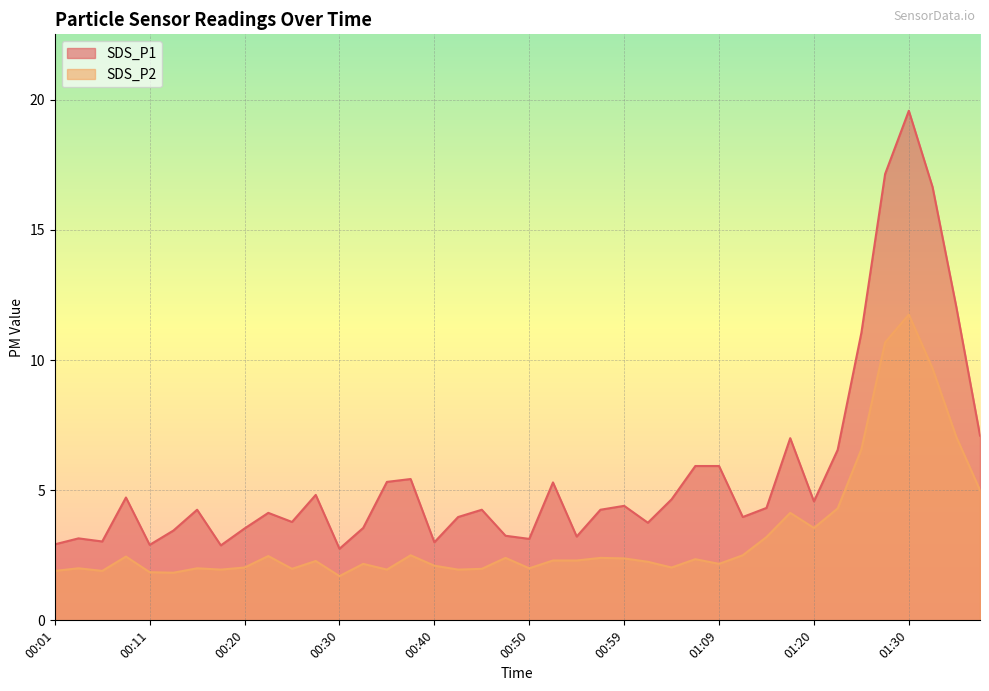

Which series has the largest total across all categories?

SDS_P1